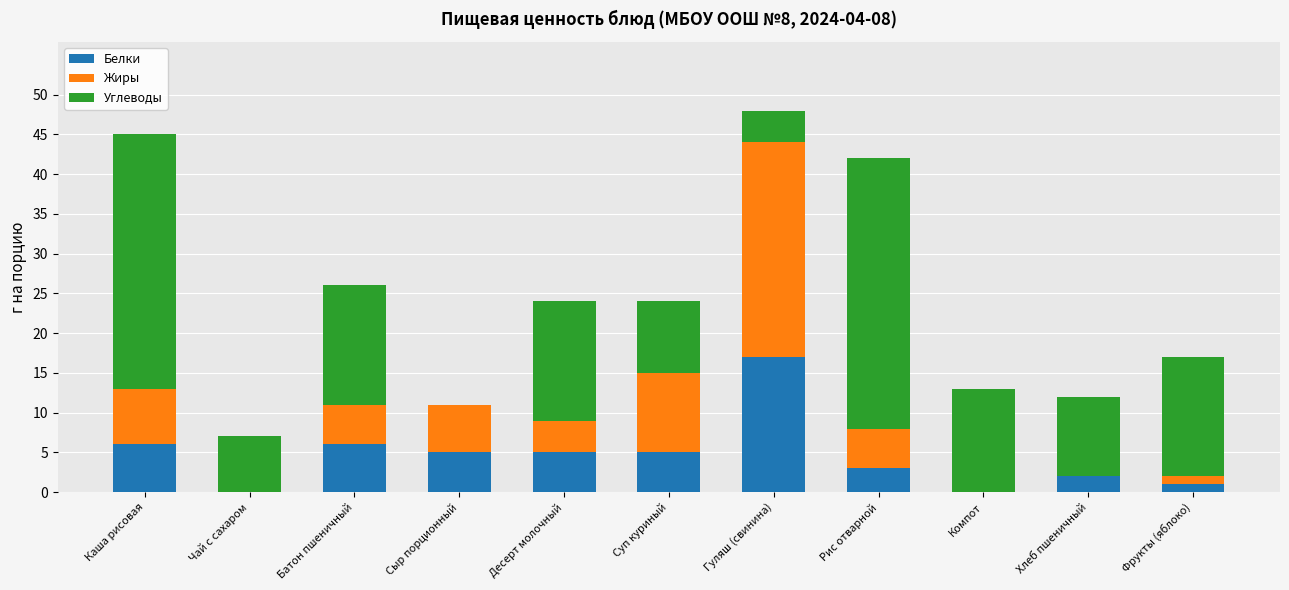

Count the number of data series in this chart.

3